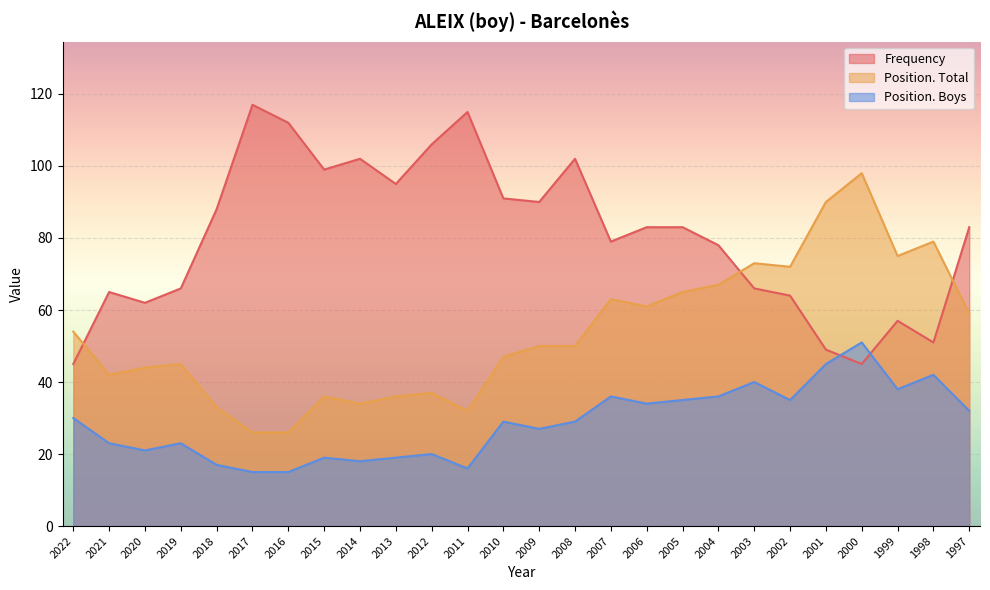

List the series in order of their overall mean, highest first.

Frequency, Position. Total, Position. Boys